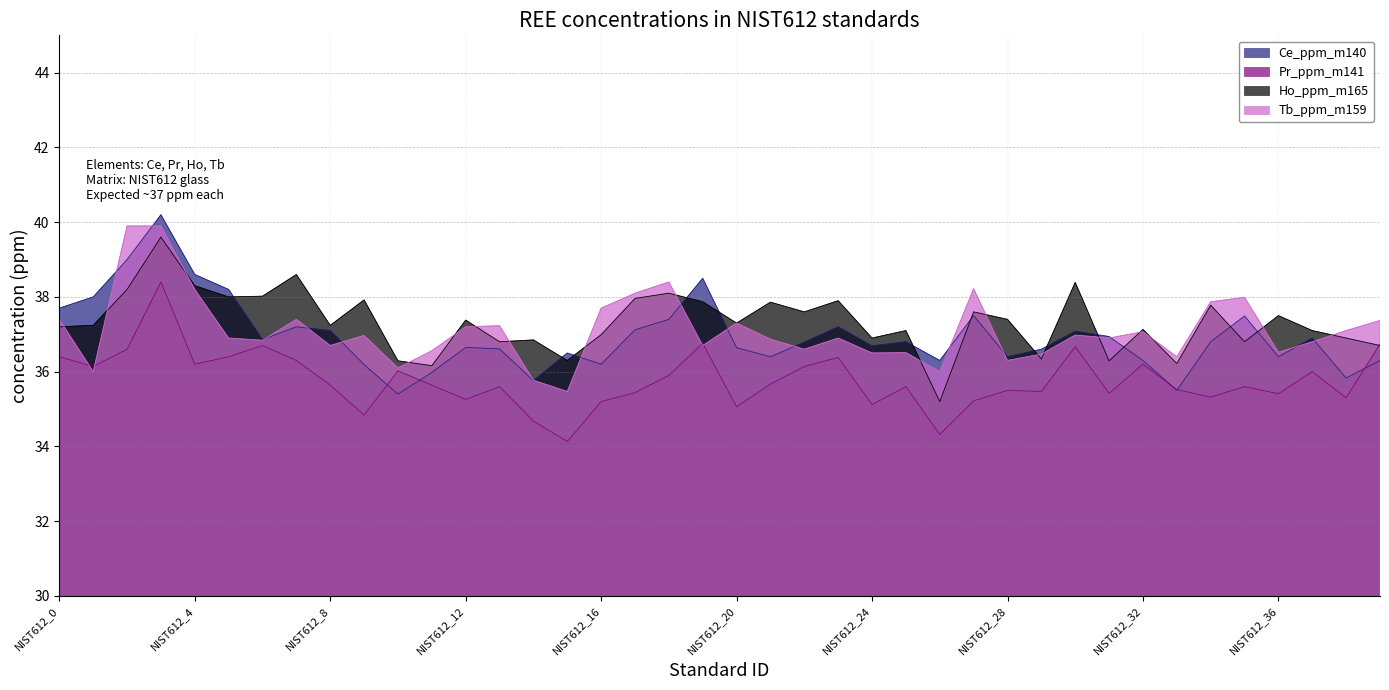

What is the minimum value shown in the chart?

34.1